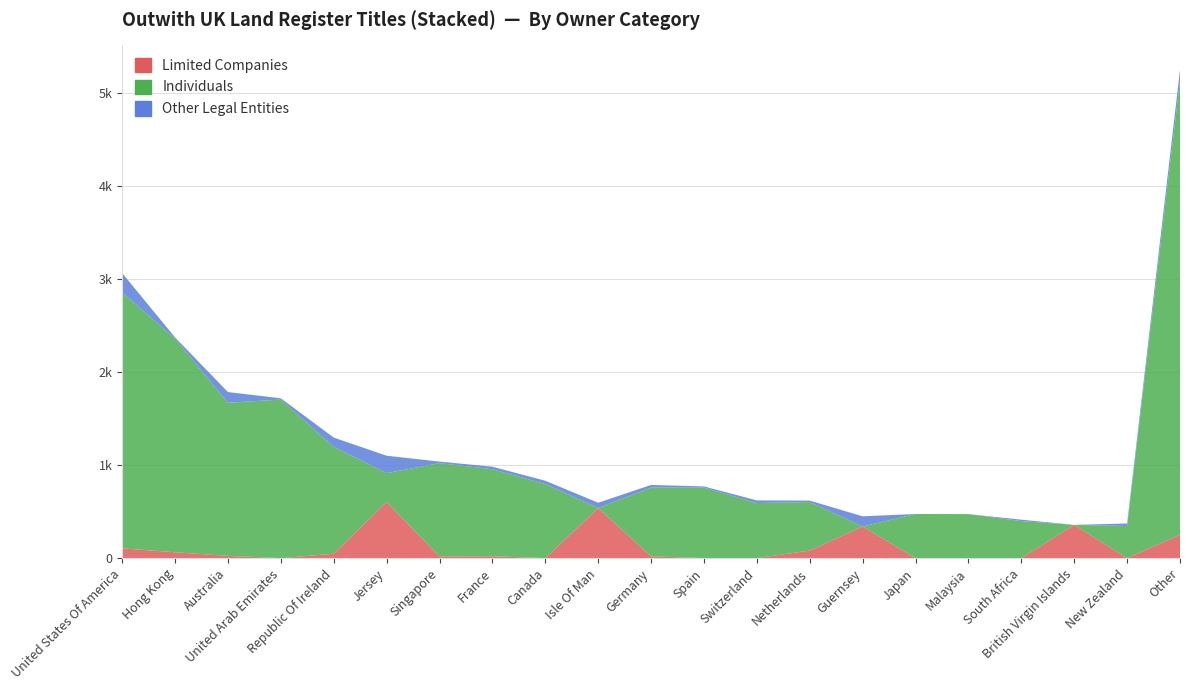

Reading left to right, transcribe all the data shown in this chart.

Limited Companies: 105	63	24	0	47	603	19	20	0	538	19	0	0	81	340	0	0	0	357	0	251
Individuals: 2749	2295	1645	1703	1147	310	1001	935	796	0	739	757	592	521	0	474	473	398	0	345	4877
Other Legal Entities: 208	13	115	14	101	187	17	27	35	57	28	13	28	16	109	0	0	15	0	27	118